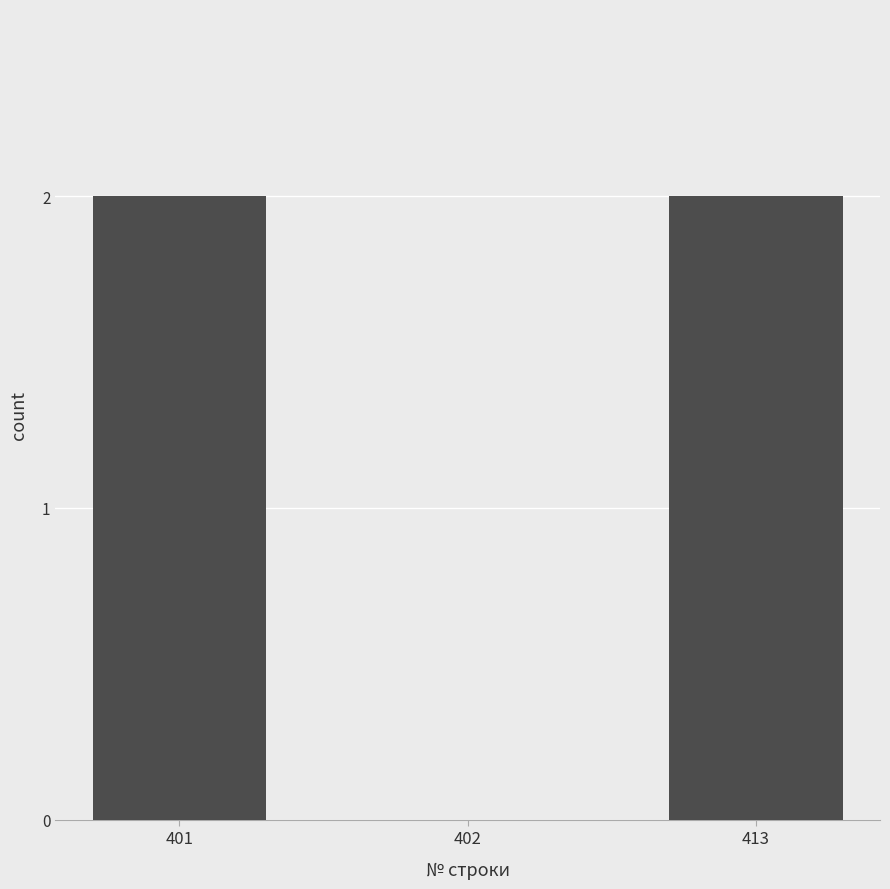

Count the number of categories in the chart.

3